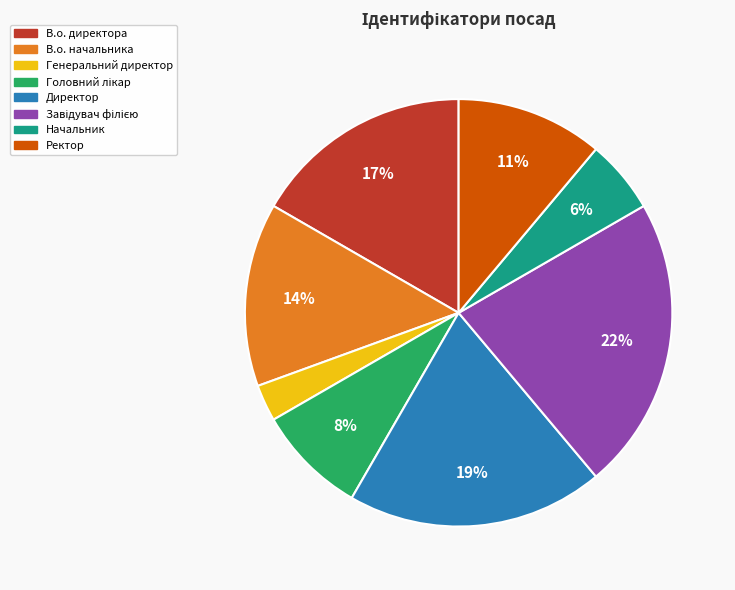

Is there any slice that represents more than half of the pie?

No